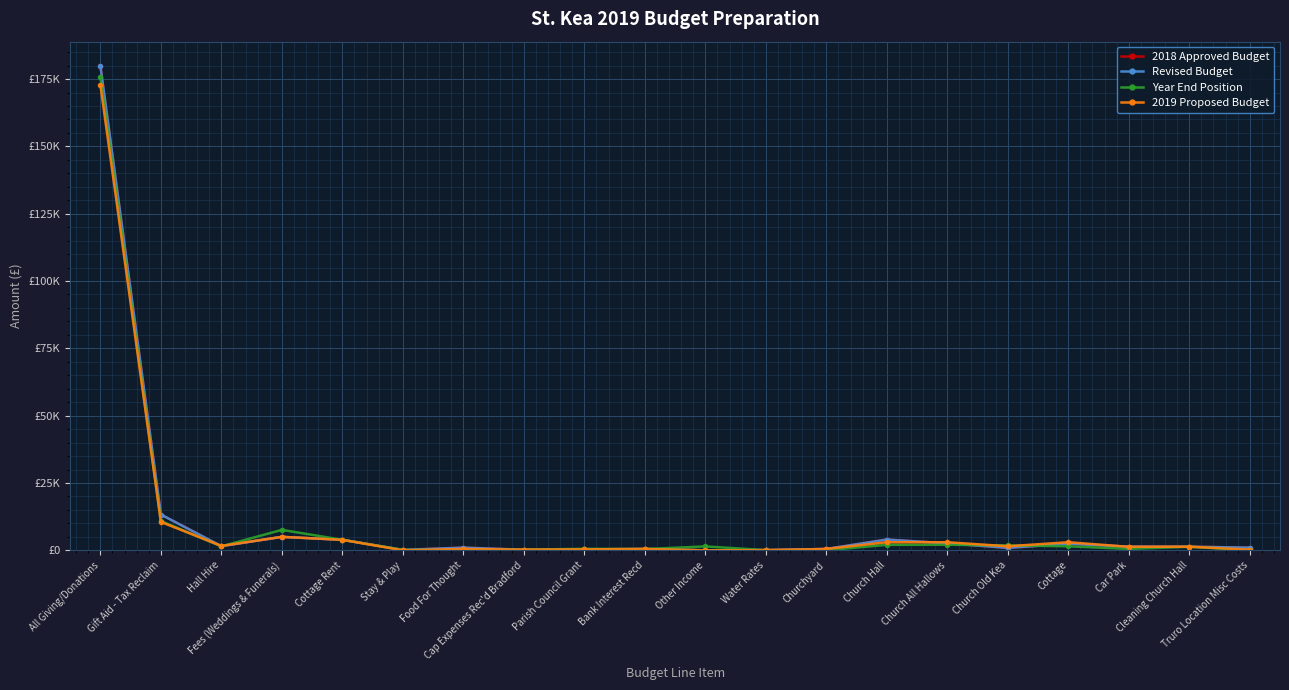

Which category has the lowest value in the Year End Position series?

Food For Thought